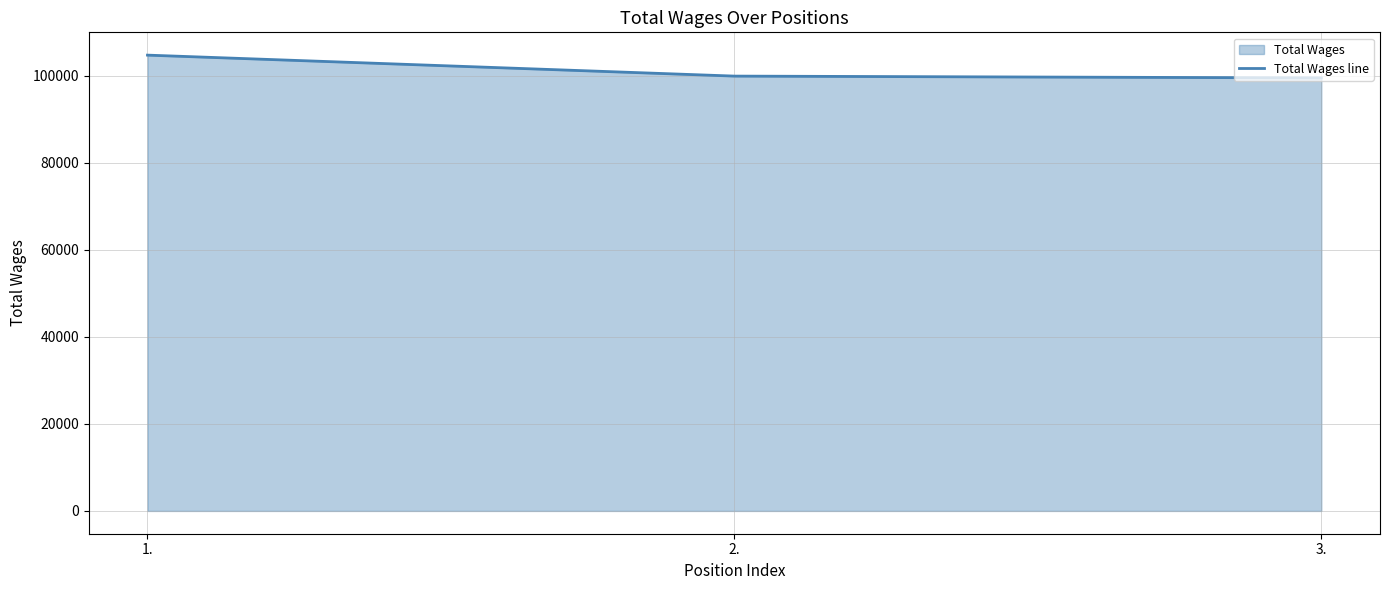

Between 1. and 3., which is larger?

1.